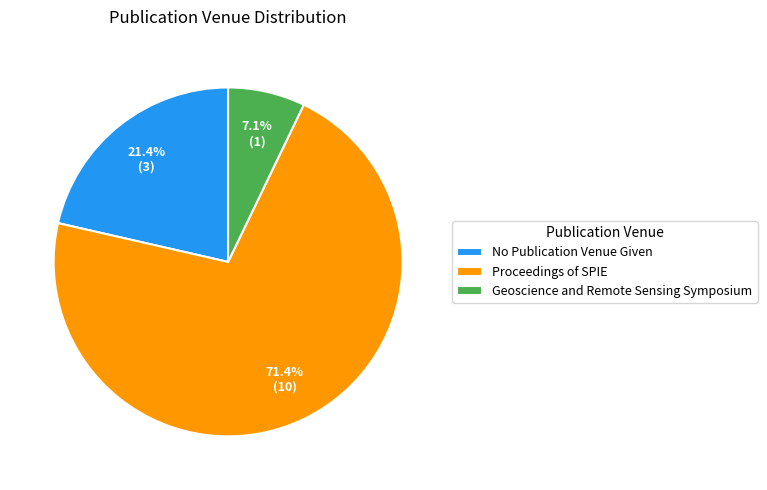

To the nearest percent, what percentage of the pie is No Publication Venue Given?

21%